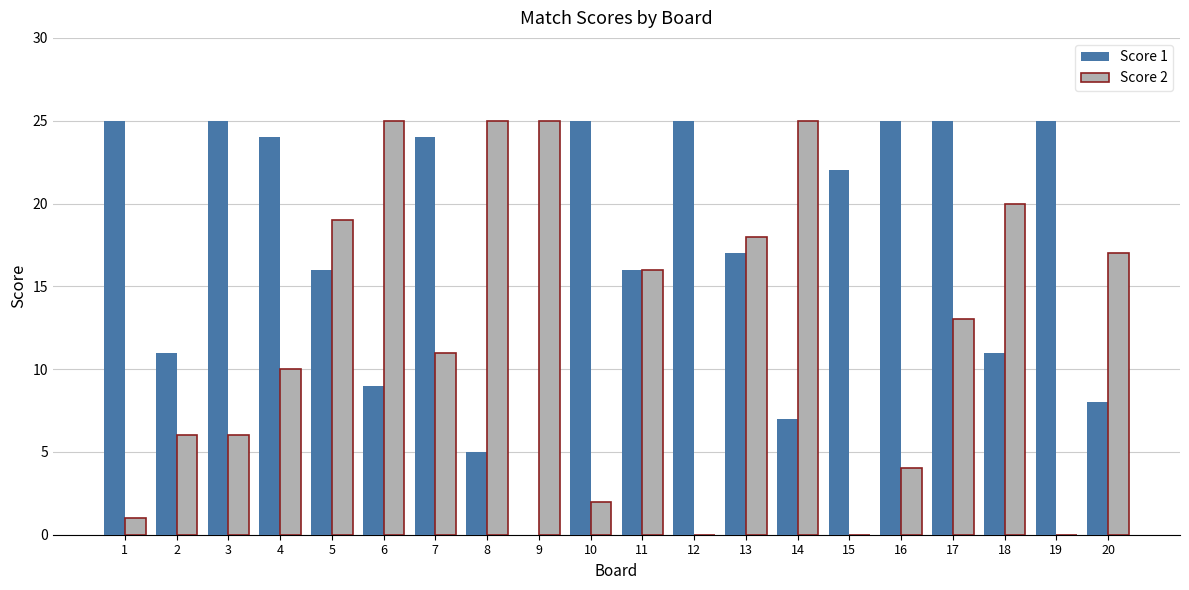

What is the maximum value shown in the chart?

25